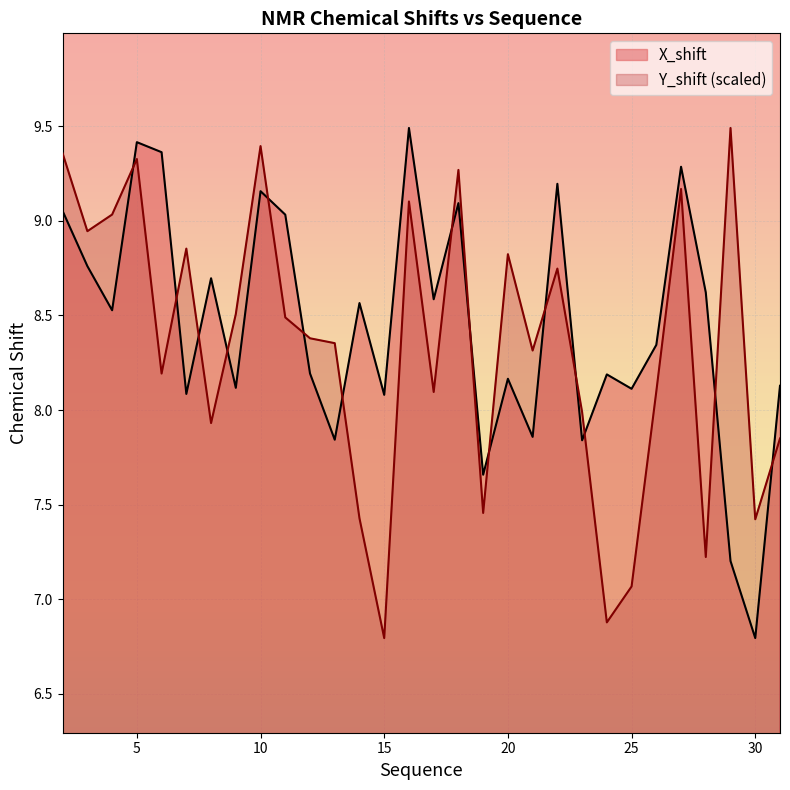

Reading left to right, extract all data points from this chart.

X_shift: 9.1	8.8	8.5	9.4	9.4	8.1	8.7	8.1	9.2	9.0	8.2	7.8	8.6	8.1	9.5	8.6	9.1	7.7	8.2	7.9	9.2	7.8	8.2	8.1	8.3	9.3	8.6	7.2	6.8	8.1
Y_shift: 9.4	8.9	9.0	9.3	8.2	8.9	7.9	8.5	9.4	8.5	8.4	8.4	7.4	6.8	9.1	8.1	9.3	7.5	8.8	8.3	8.7	8.0	6.9	7.1	8.1	9.2	7.2	9.5	7.4	7.8